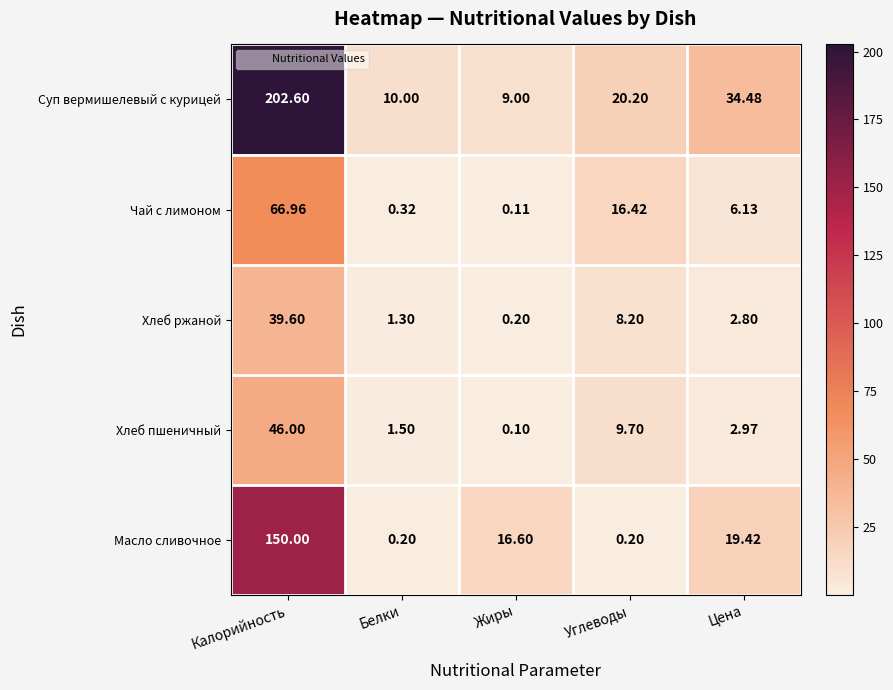

How many series are shown in this chart?

5